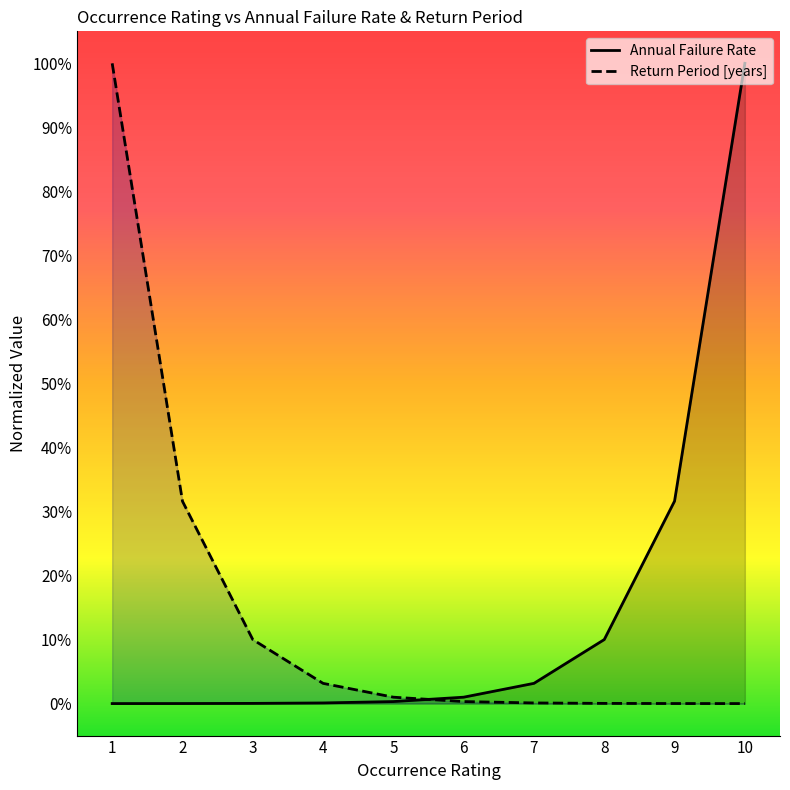

At which category is the sum across all series the highest?

1